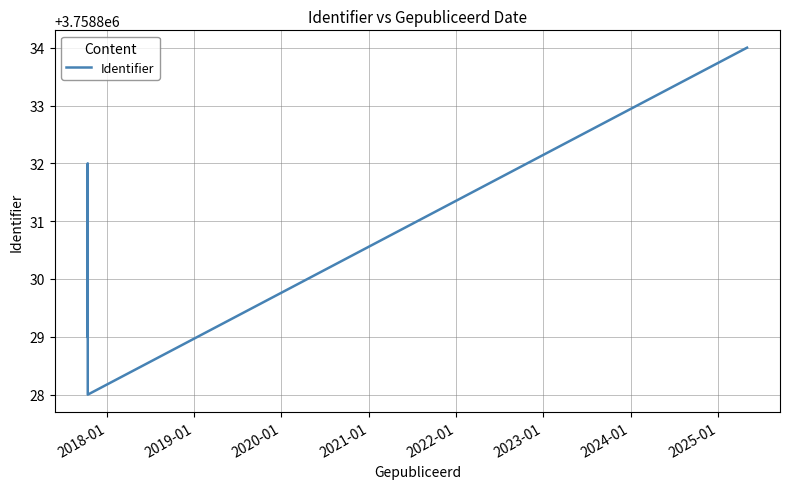

What is the difference between the maximum and second lowest values?

5